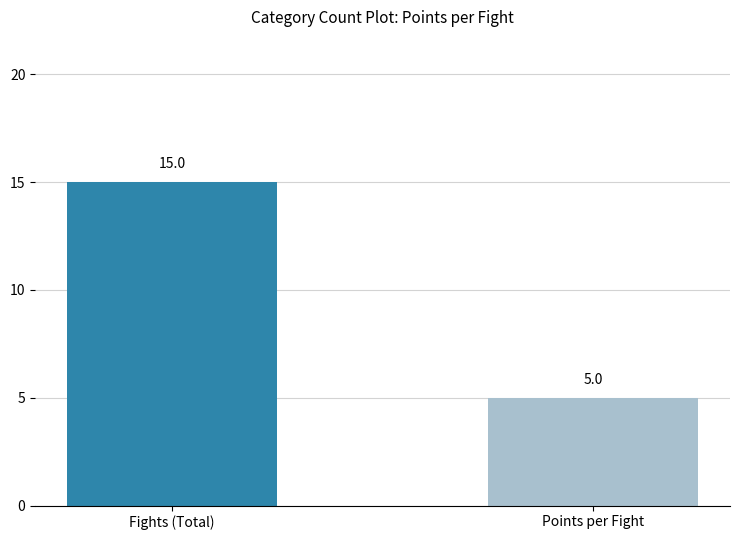

Is it true that the value at Fights (Total) is 7?

False